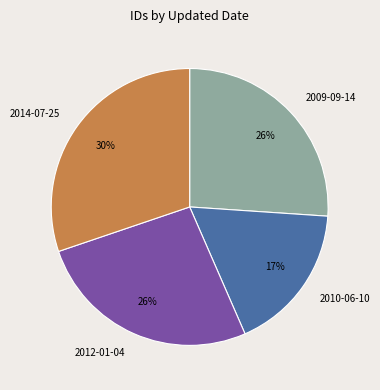

Is it true that 2014-07-25 is 42% of the pie?

False